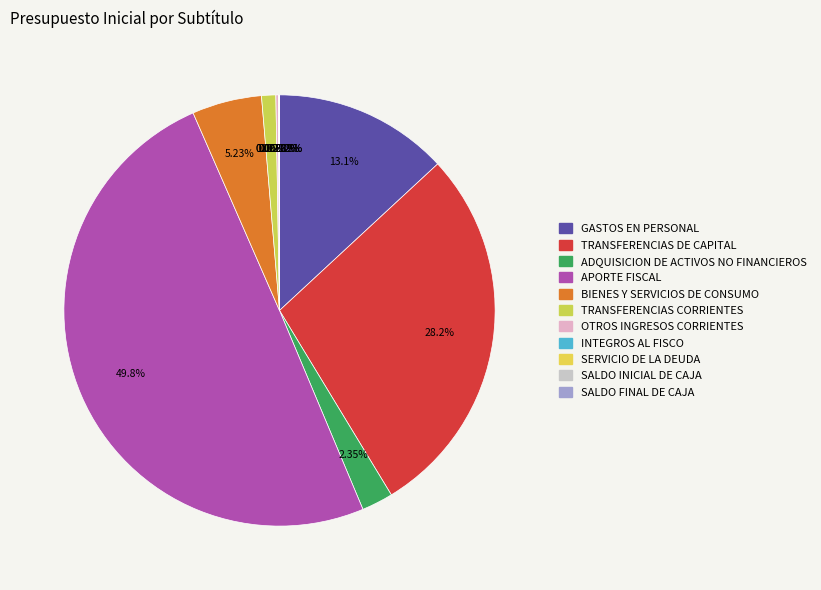

Does any single category account for the majority?

No